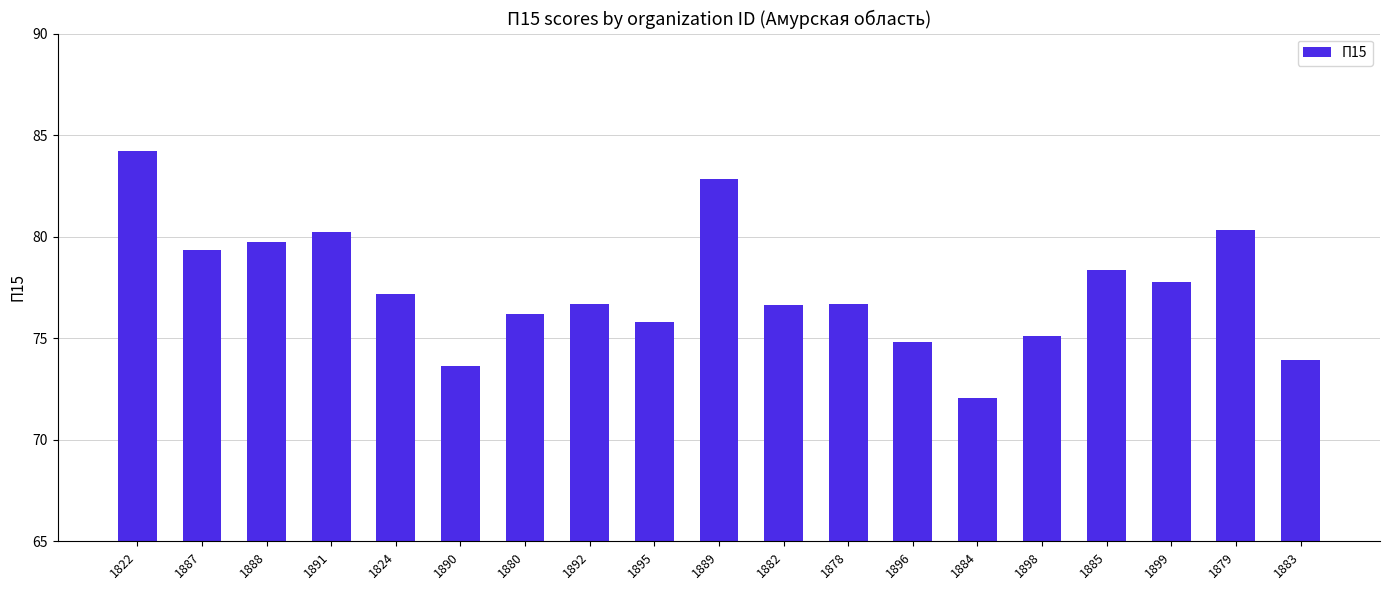

How many values exceed 76?

13